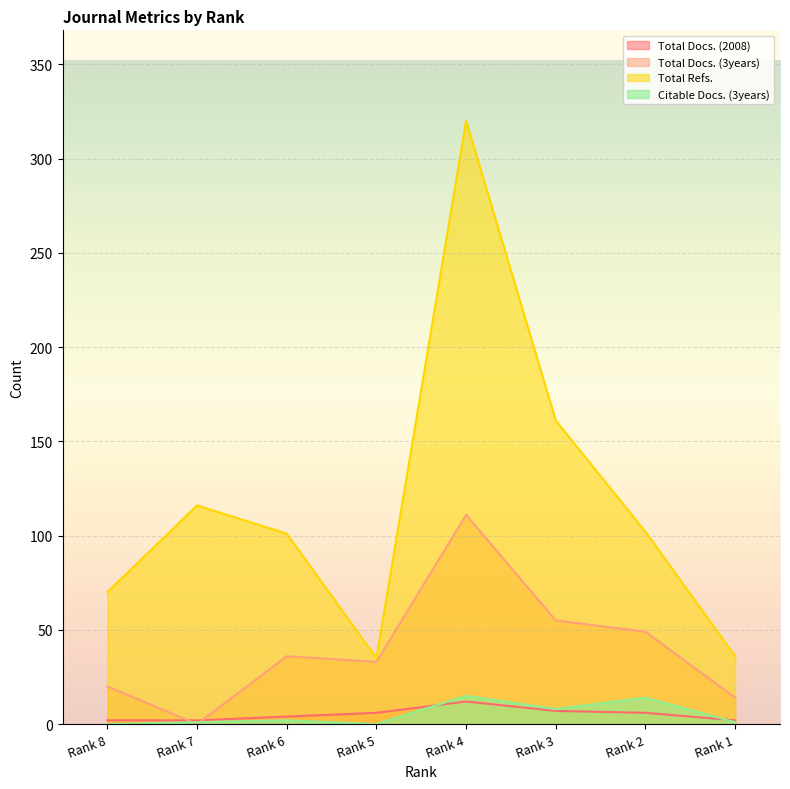

In Total Refs., how many points are lower than both neighbors (excluding endpoints)?

1